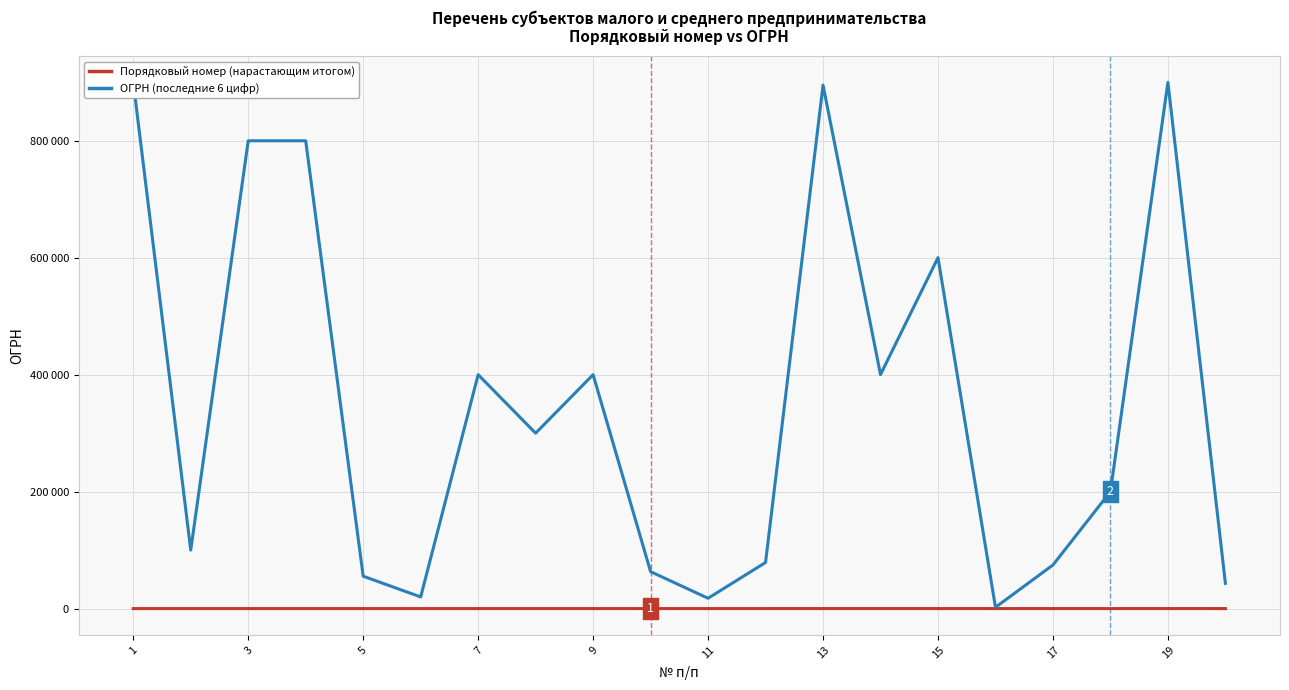

What is the sum of the Порядковый номер (нарастающим итогом) values at 15 and 17?

32